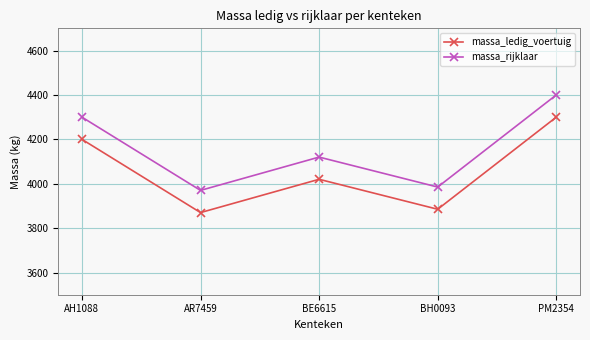

Reading left to right, transcribe all the data shown in this chart.

massa_ledig_voertuig: AH1088=4200	AR7459=3870	BE6615=4020	BH0093=3885	PM2354=4300
massa_rijklaar: AH1088=4300	AR7459=3970	BE6615=4120	BH0093=3985	PM2354=4400